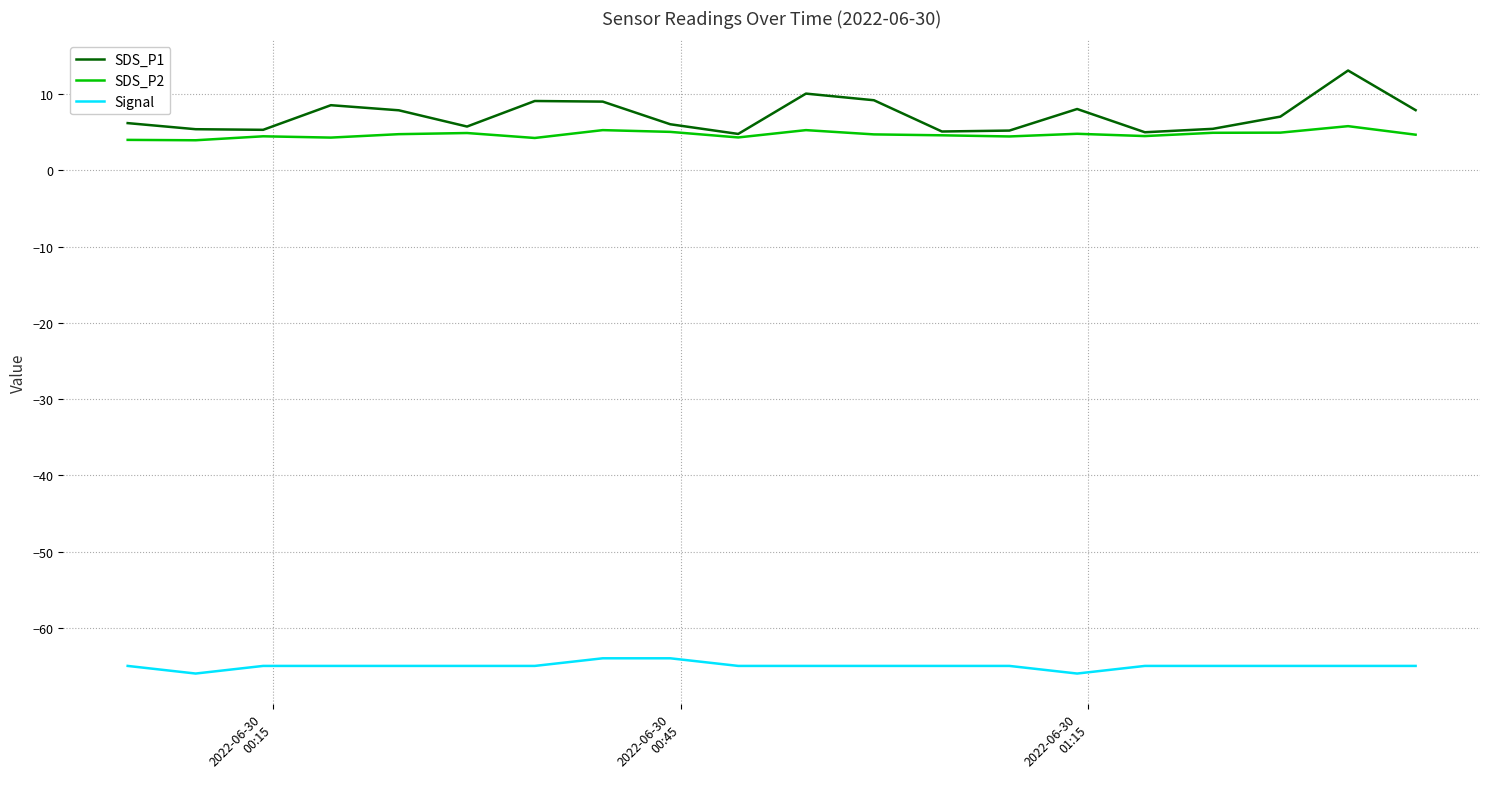

What is the sum of all SDS_P2 values?

94.0